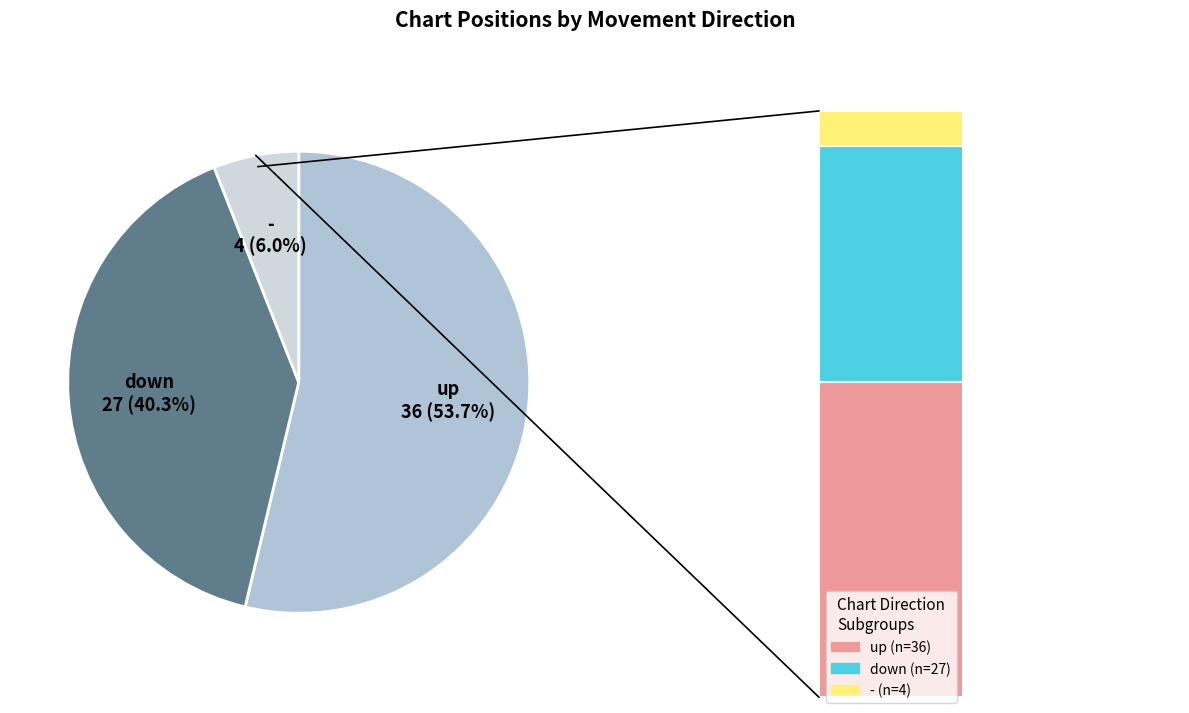

Approximately how many times larger is the value at up compared to down?

1.3